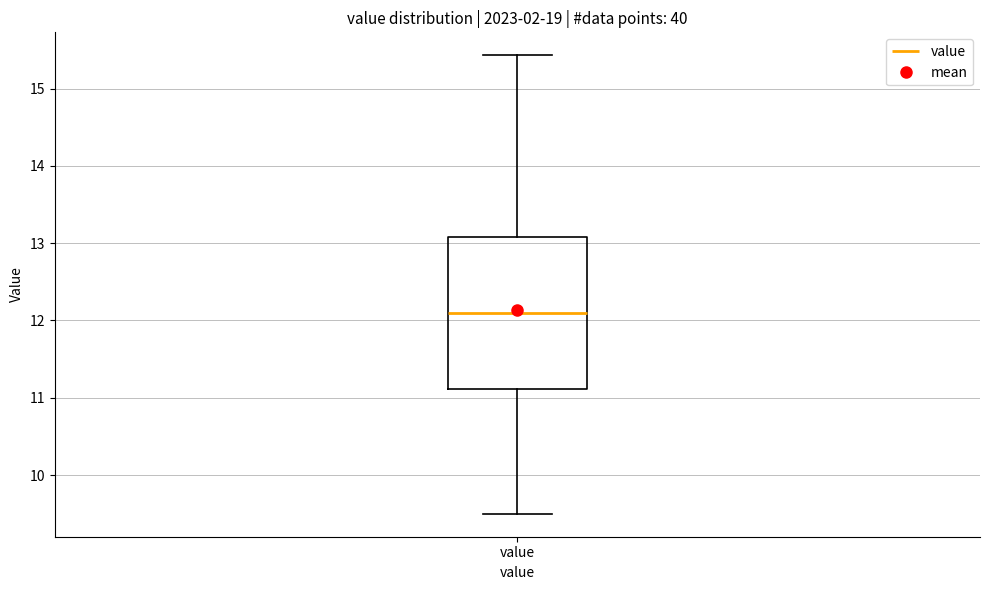

Where is the lower edge of the box for value on the y-axis? The values are not printed on the chart, so give them approximately, as read against the axis.

11.1